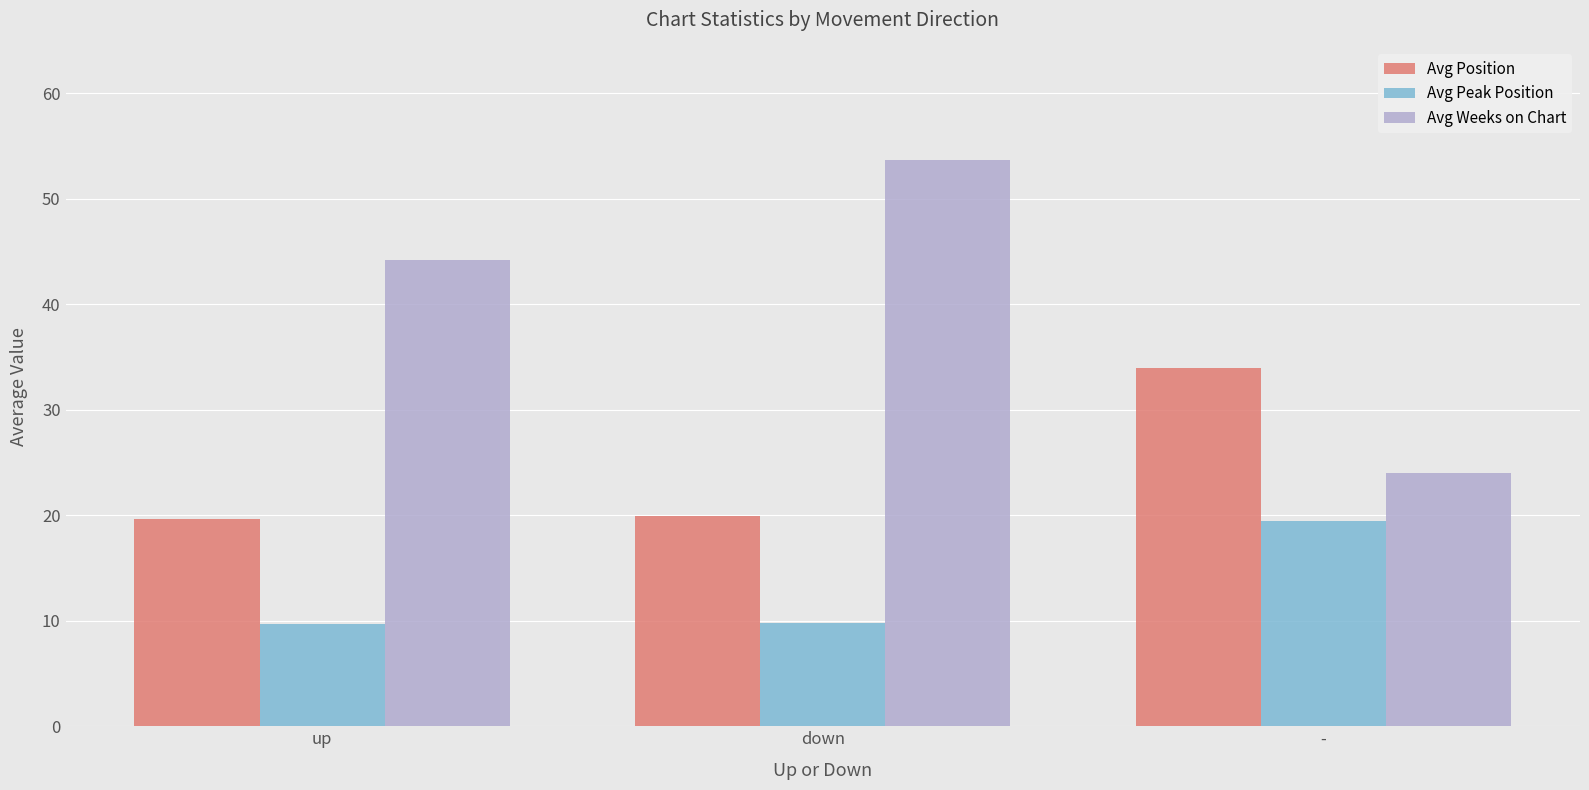

Rank the series at down from highest to lowest value.

Avg Weeks on Chart, Avg Position, Avg Peak Position